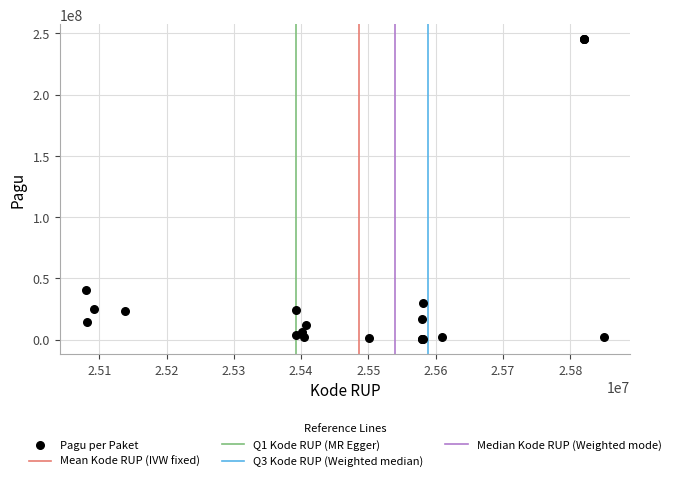

What Y value in the scatter plot is closest to 122675000?

40295000